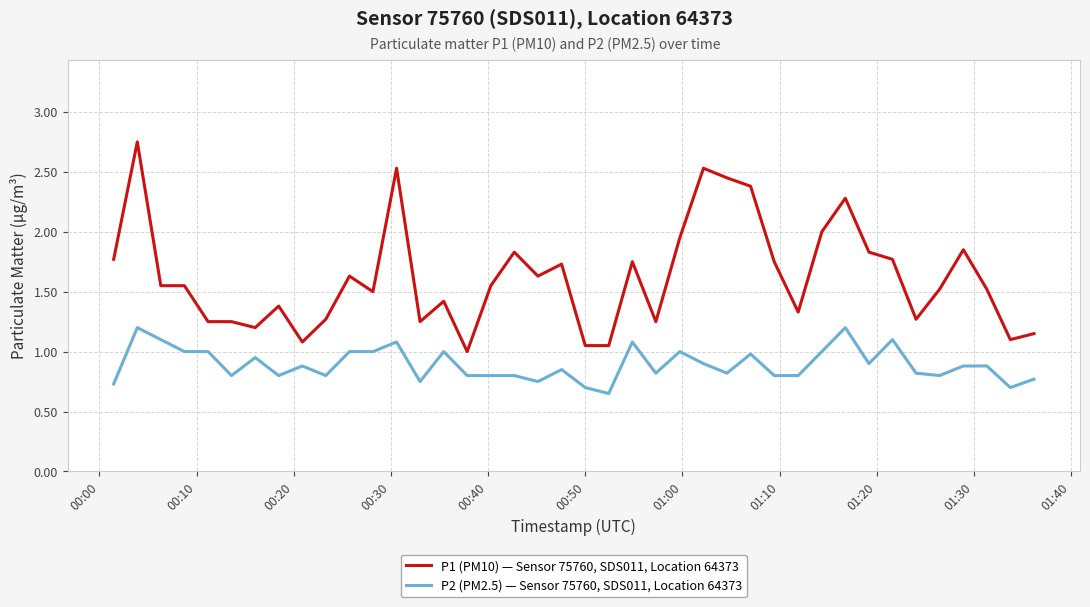

What are all the series names shown in the legend?

P1 (PM10) — Sensor 75760, SDS011, Location 64373, P2 (PM2.5) — Sensor 75760, SDS011, Location 64373